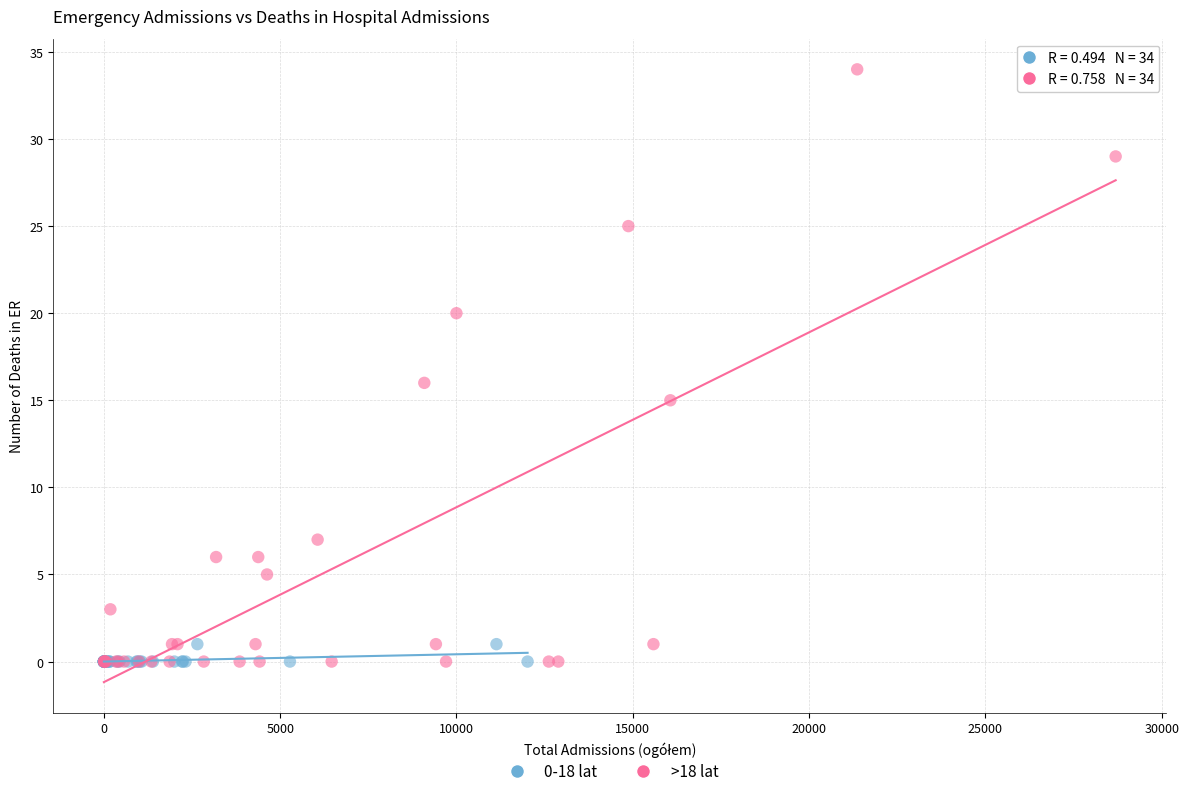

Which series contains the highest Y value?

>18 lat